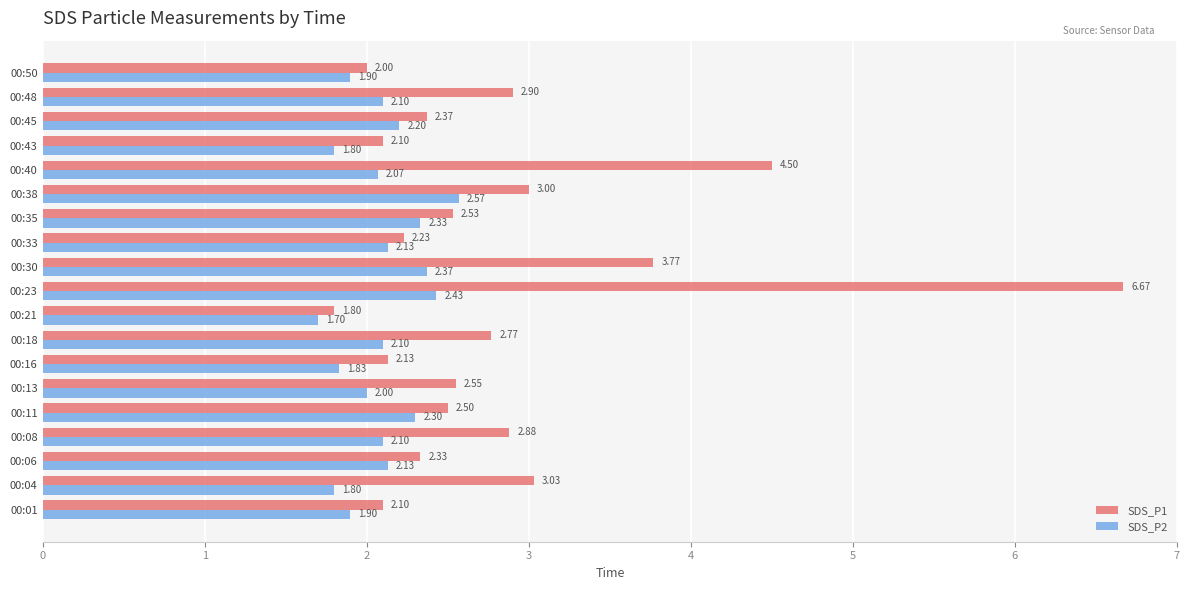

What is the minimum value shown in the chart?

1.7